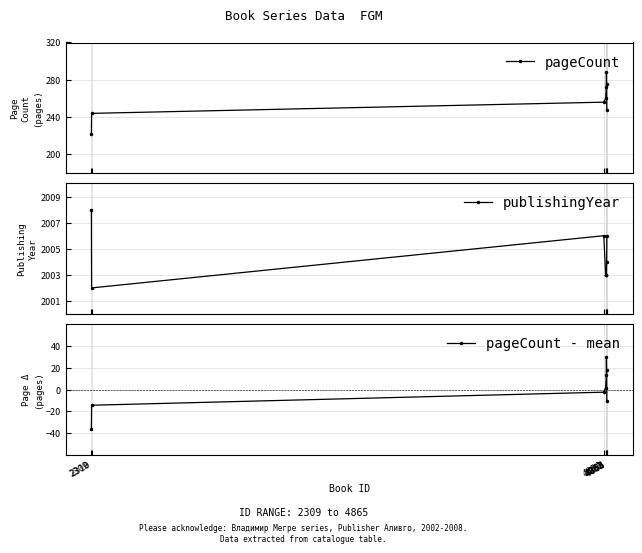

Is this an area chart (filled region under the line)?

No